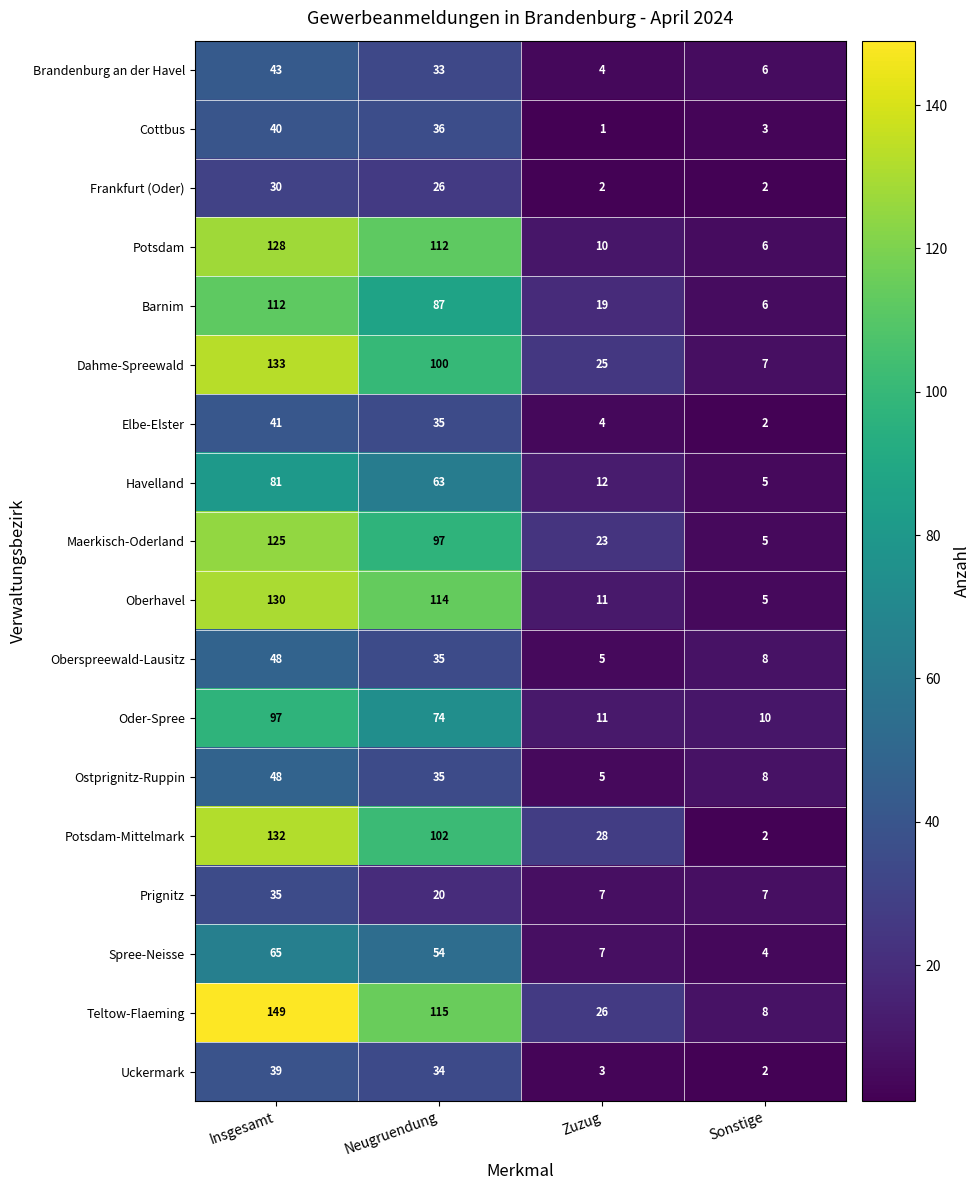

True or false: Uckermark has a value of 8 at Insgesamt.

False